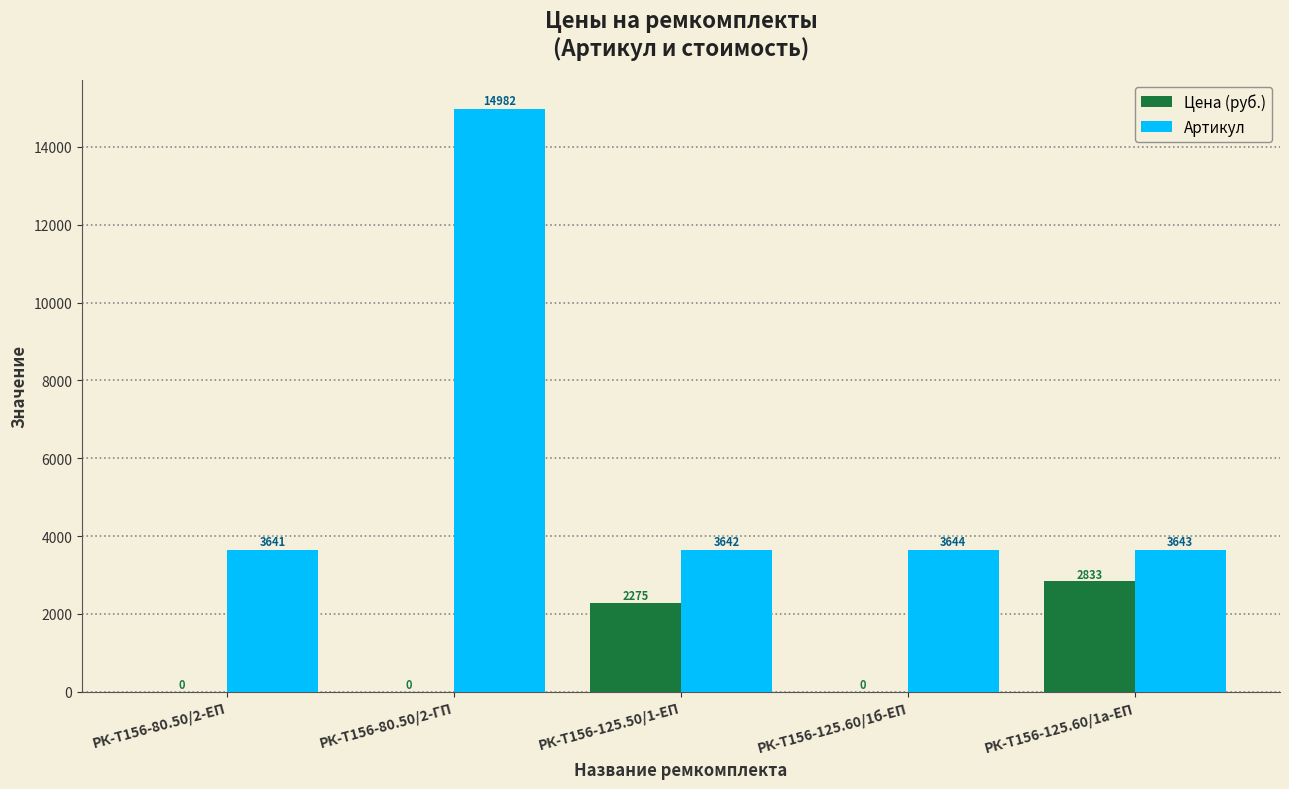

Read the Артикул value at РК-Т156-80.50/2-ЕП.

3641.0